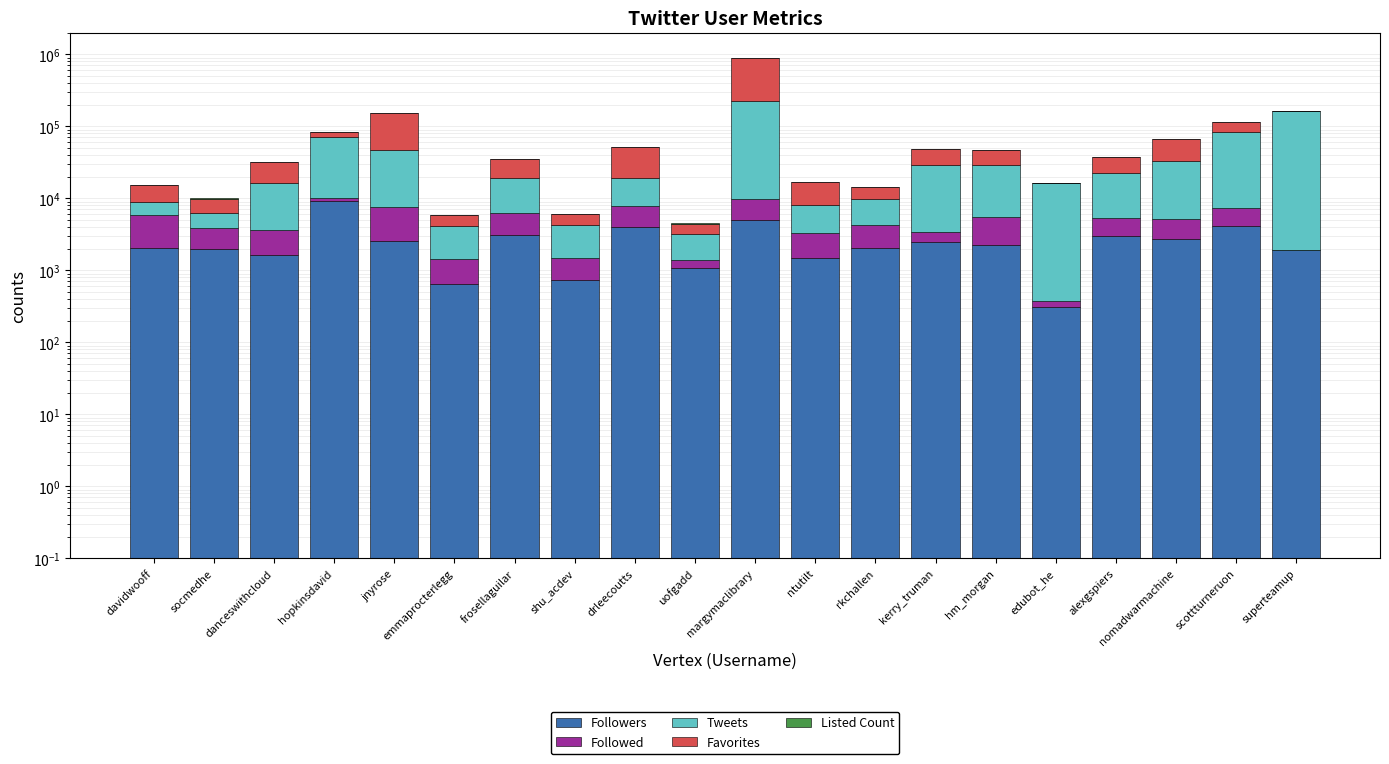

What is the sum of all Listed Count values?

3130.1